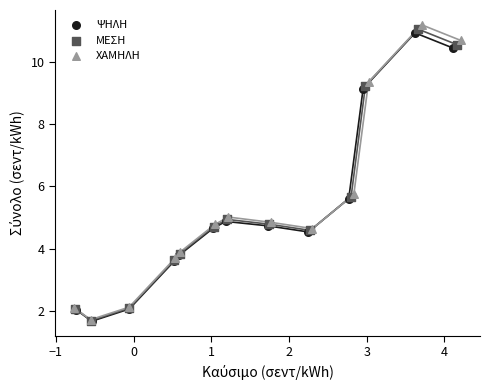

What are all the series names shown in the legend?

ΨΗΛΗ, ΜΕΣΗ, ΧΑΜΗΛΗ